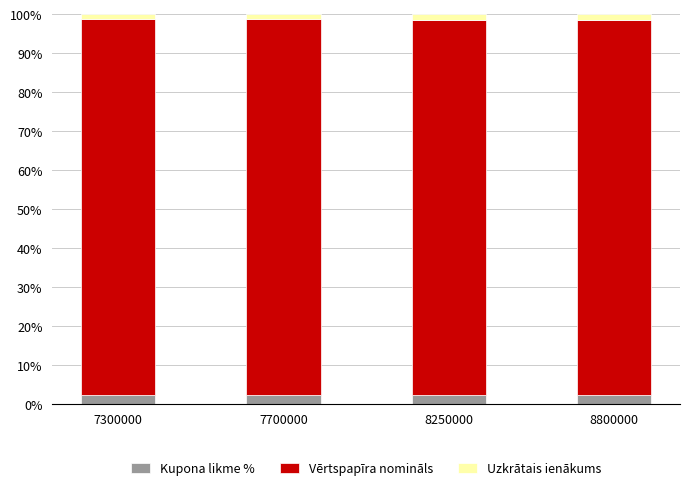

What are all the series names shown in the legend?

Kupona likme %, Vērtspapīra nomināls, Uzkrātais ienākums